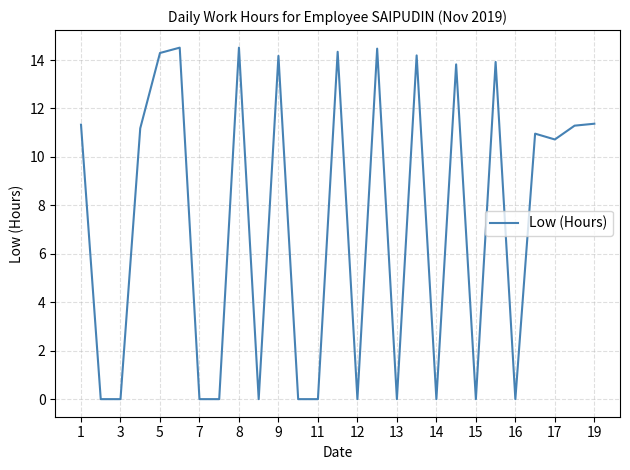

What is the difference between the maximum and minimum values?

14.5